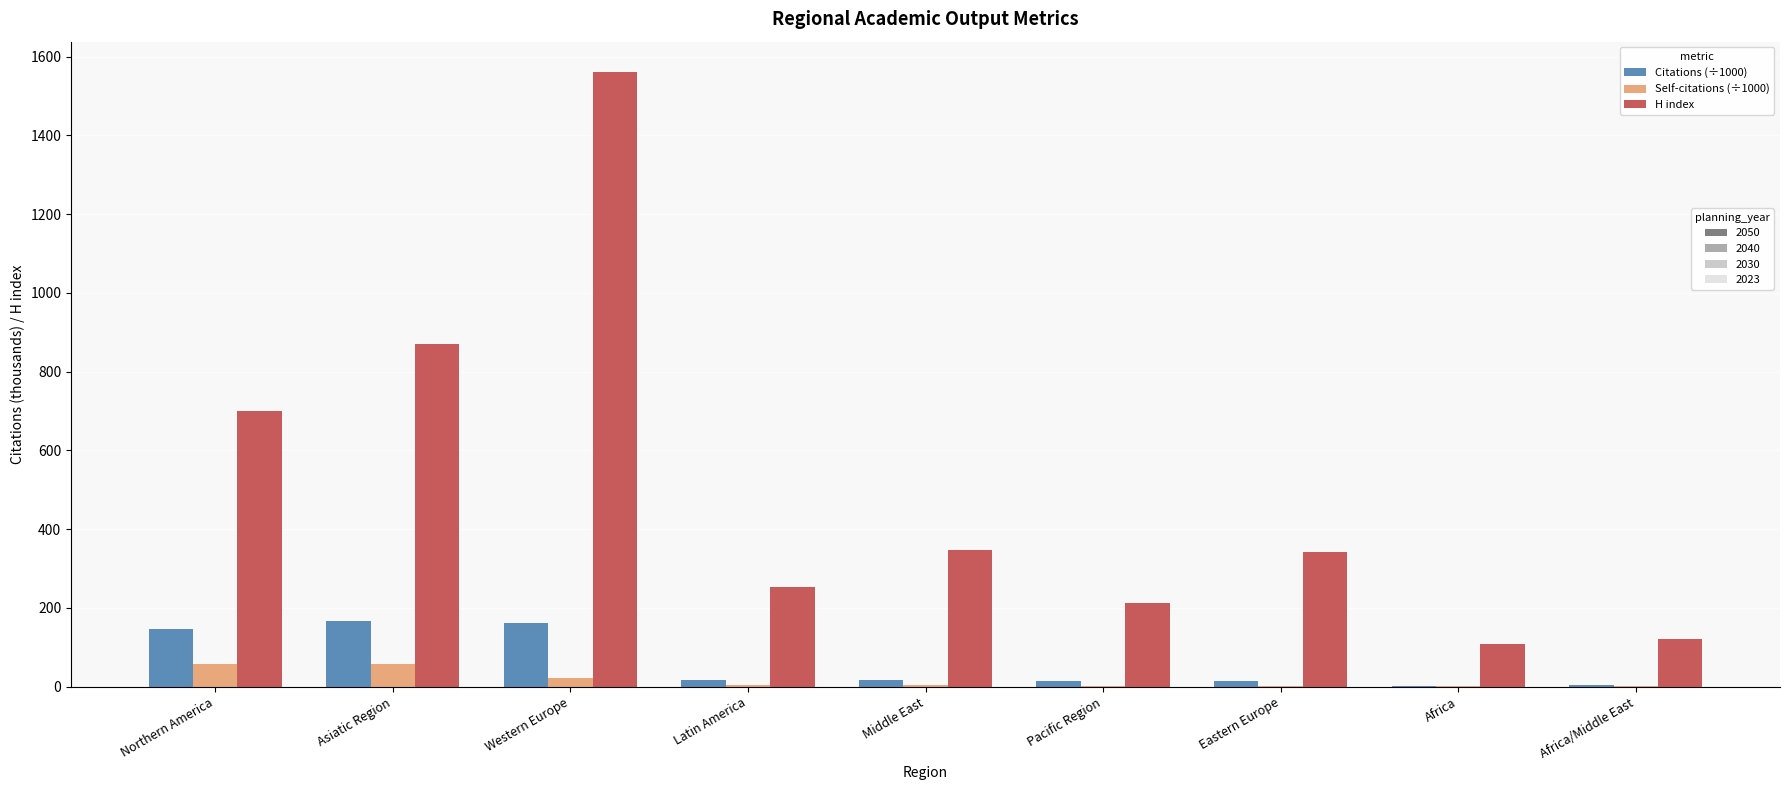

How many categories are shown in the chart?

9